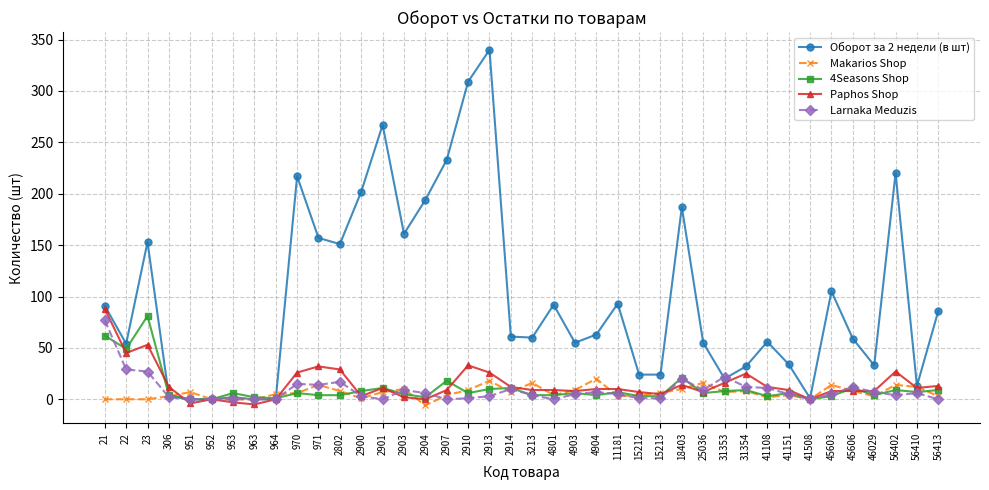

Which series has the largest range (max minus min)?

Оборот за 2 недели (в шт)